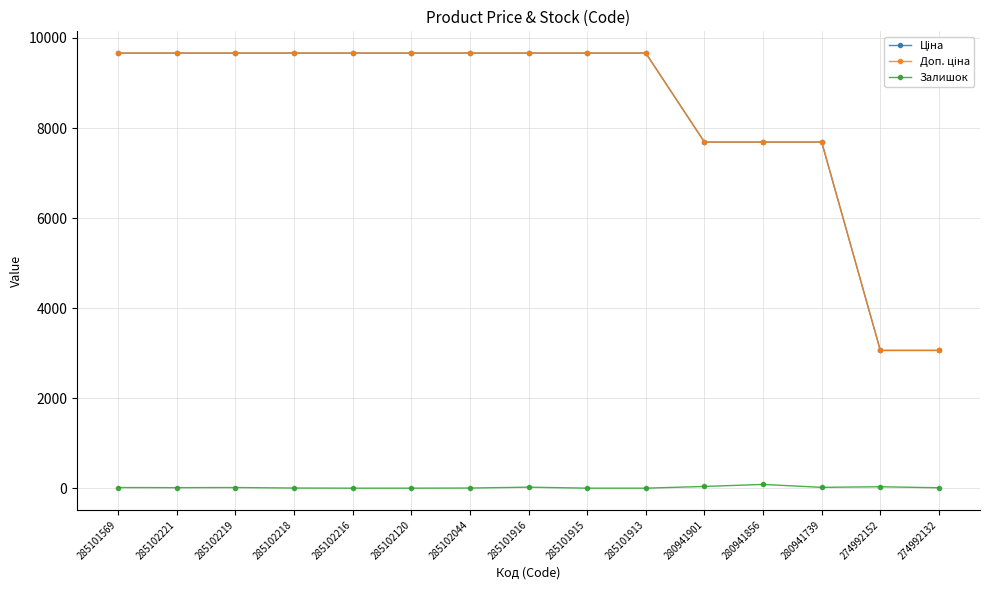

At how many categories does at least one series exceed 5994?

13